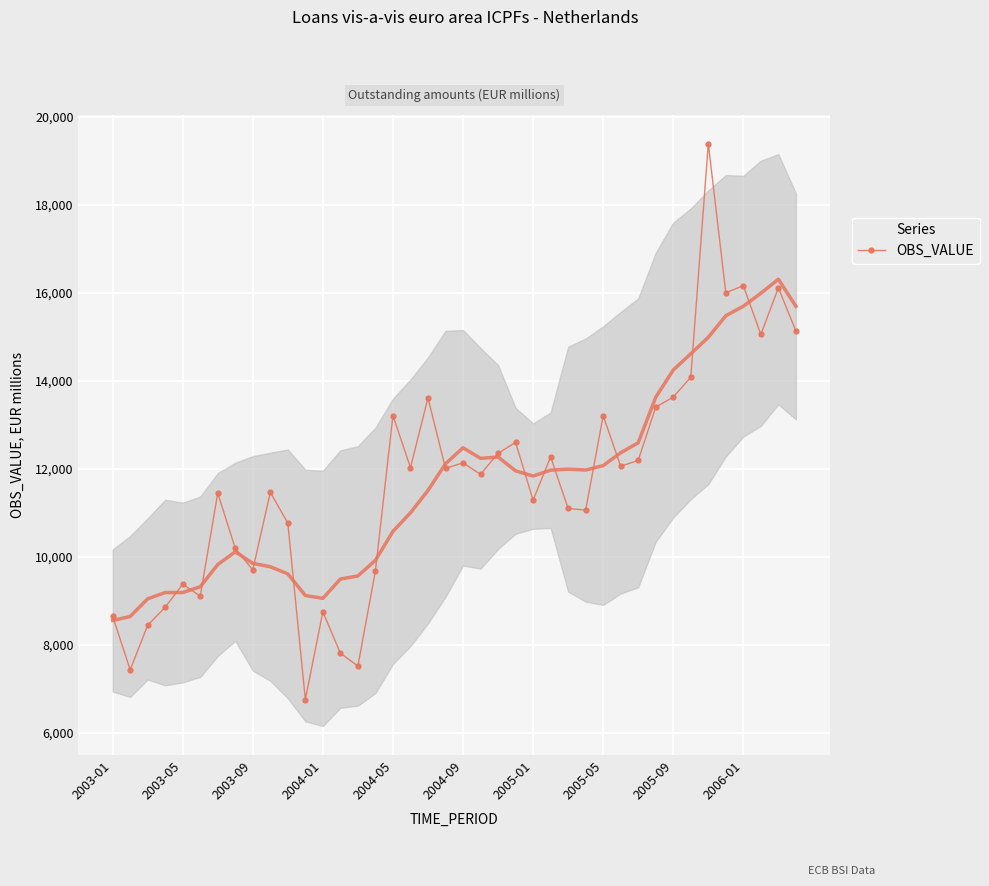

Is it true that the value at 30 is 12197?

True